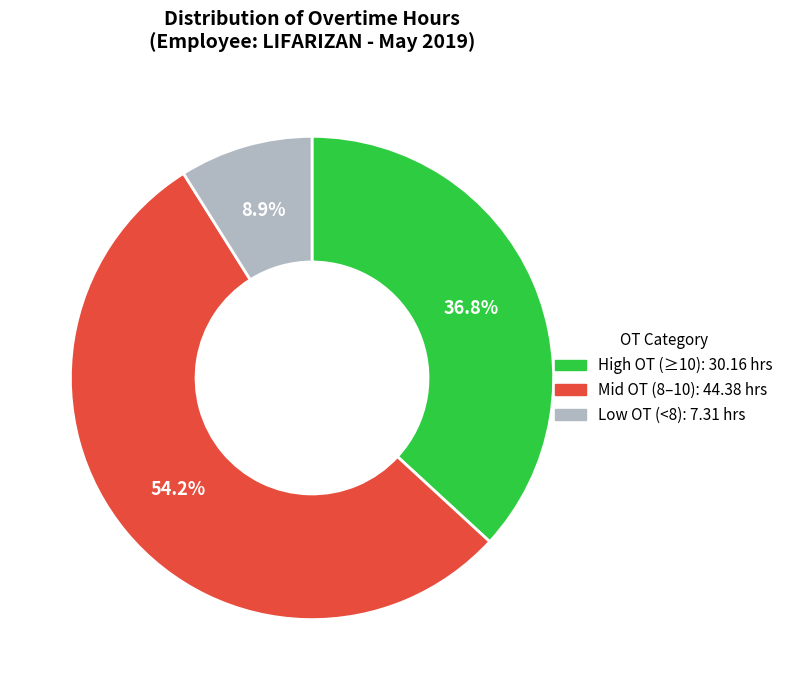

Is there any slice that represents more than half of the pie?

Yes